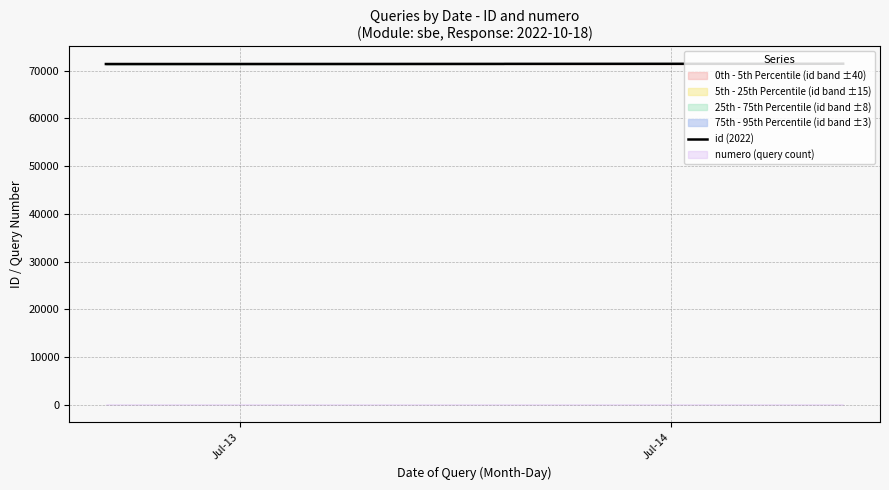

What is the greatest value displayed?

71451